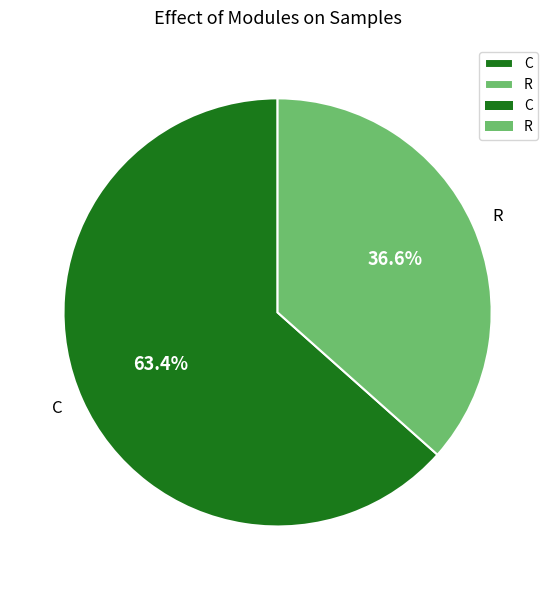

Count the number of slices in the pie.

2